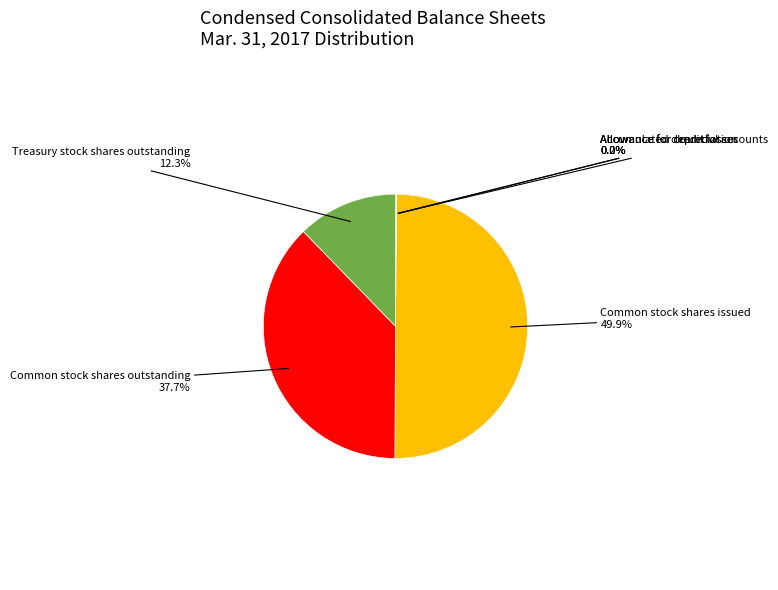

Is there any slice that represents more than half of the pie?

No